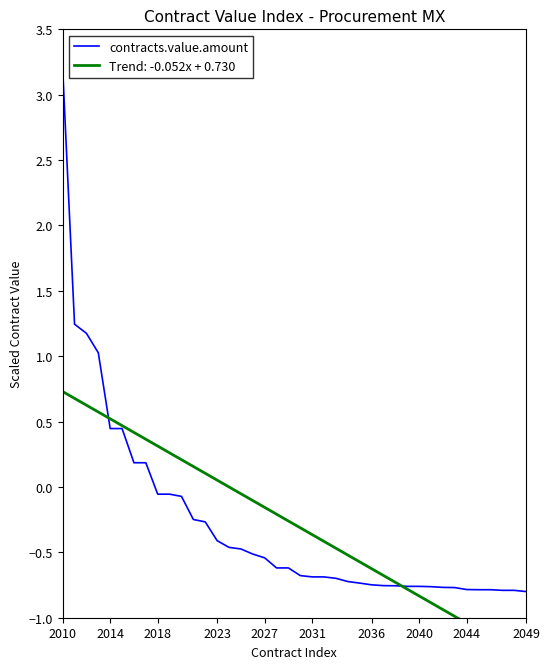

Read the value at 12.

-0.3